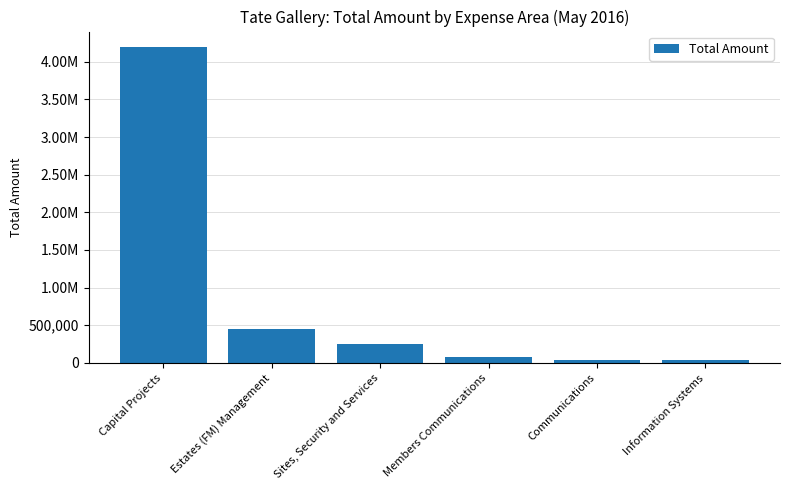

What is the label of the 5th bar from the left?

Communications